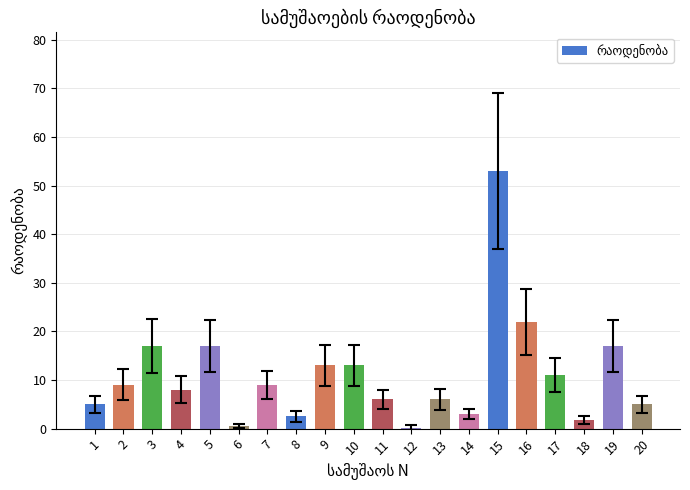

What is the change in value from 11 to 18?

-4.2